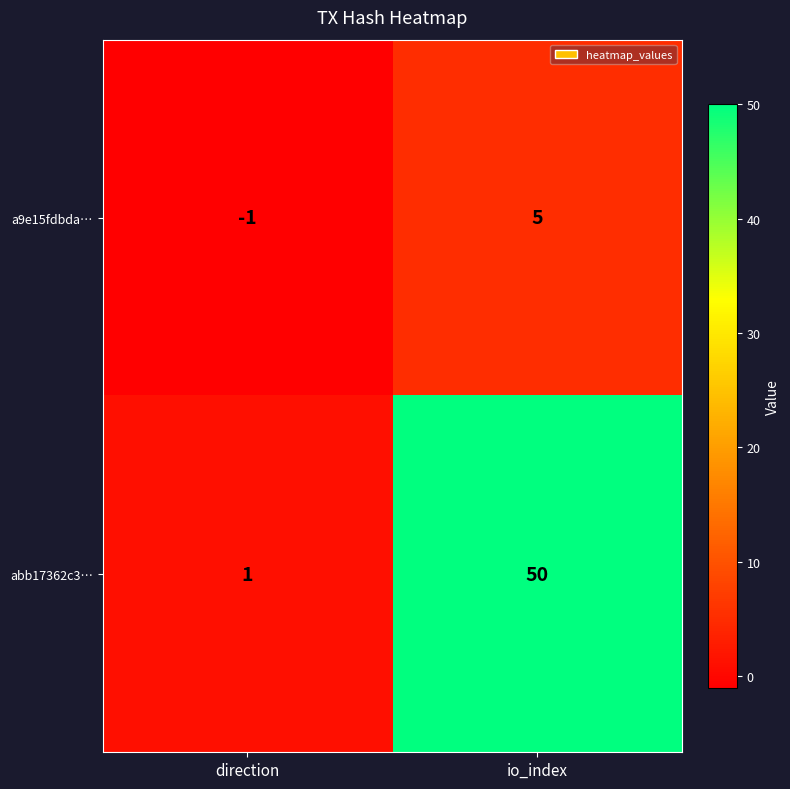

Count the number of data series in this chart.

2